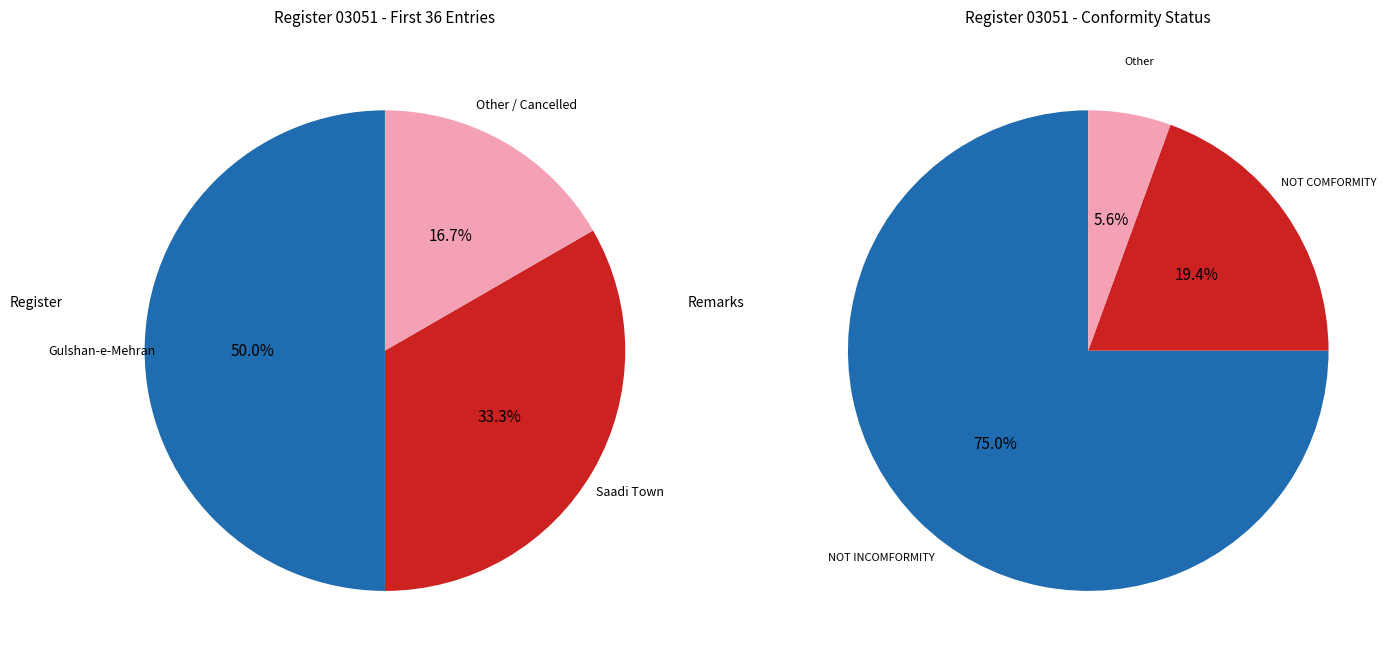

Which slice is the smallest?

Other / Cancelled